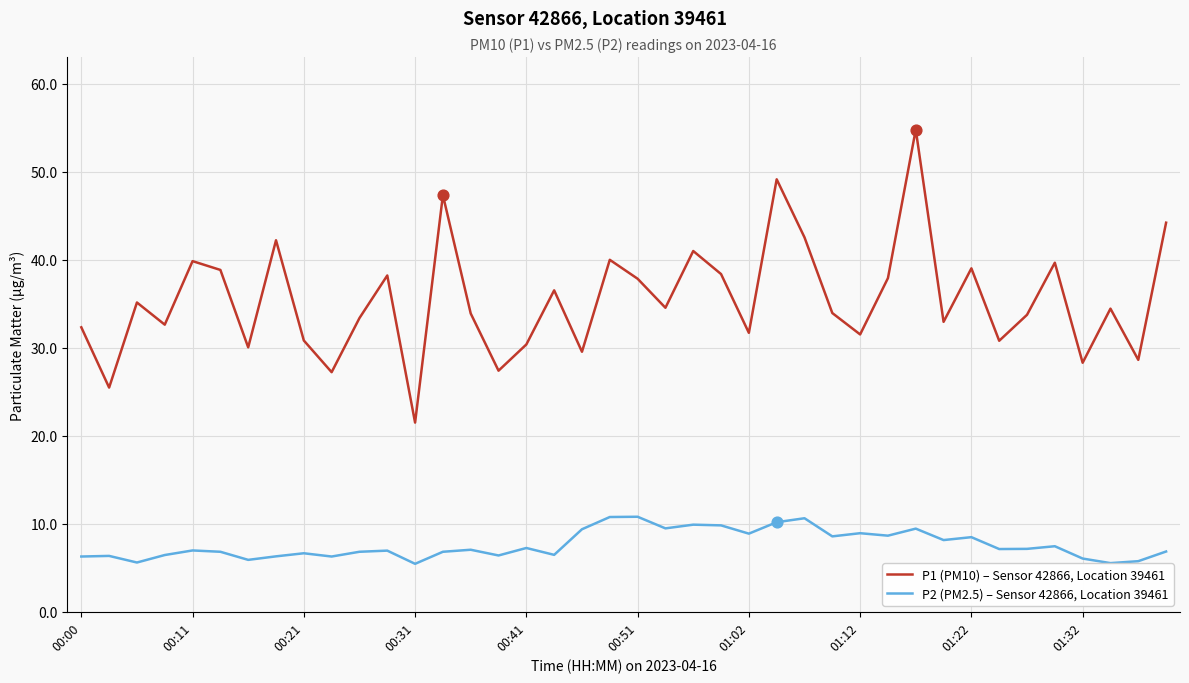

Which series has the largest range (max minus min)?

P1 (PM10) – Sensor 42866, Location 39461